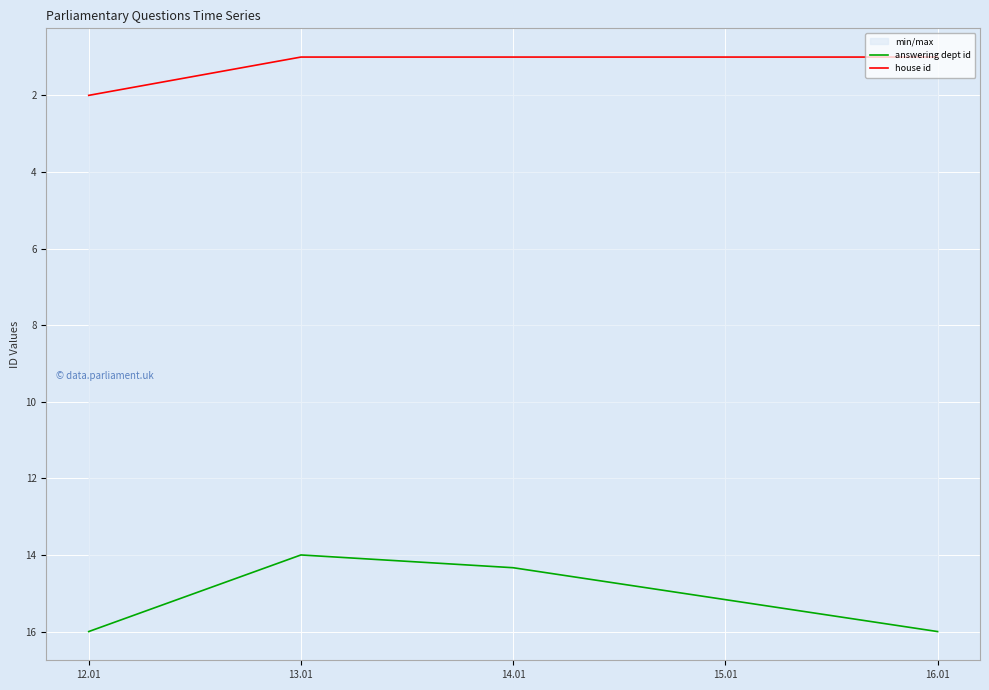

Rank the series by their average value, from highest to lowest.

answering dept id, house id